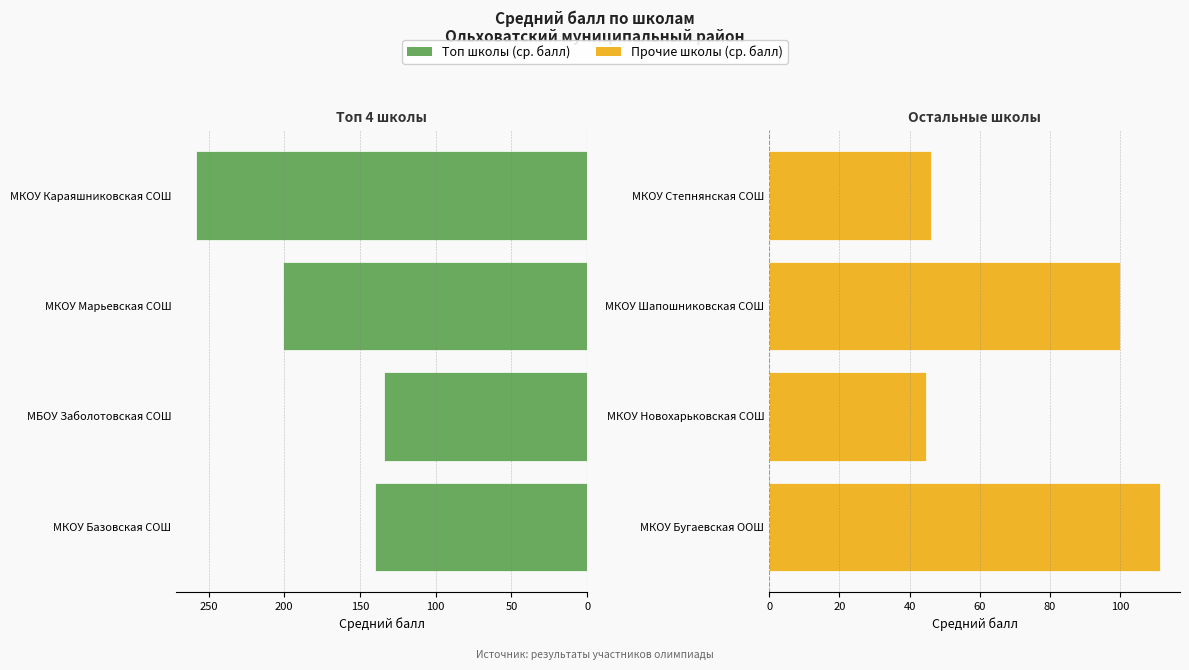

How many data points does each series have?

4